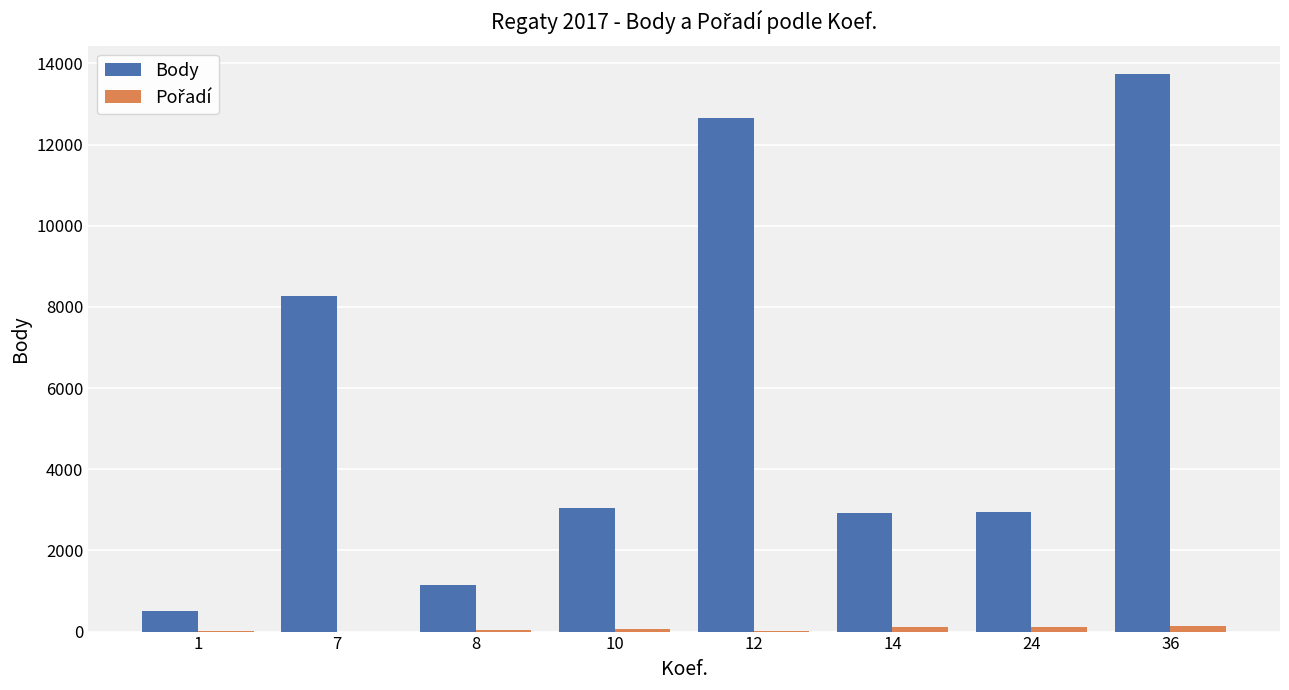

At which category is the sum across all series the highest?

36